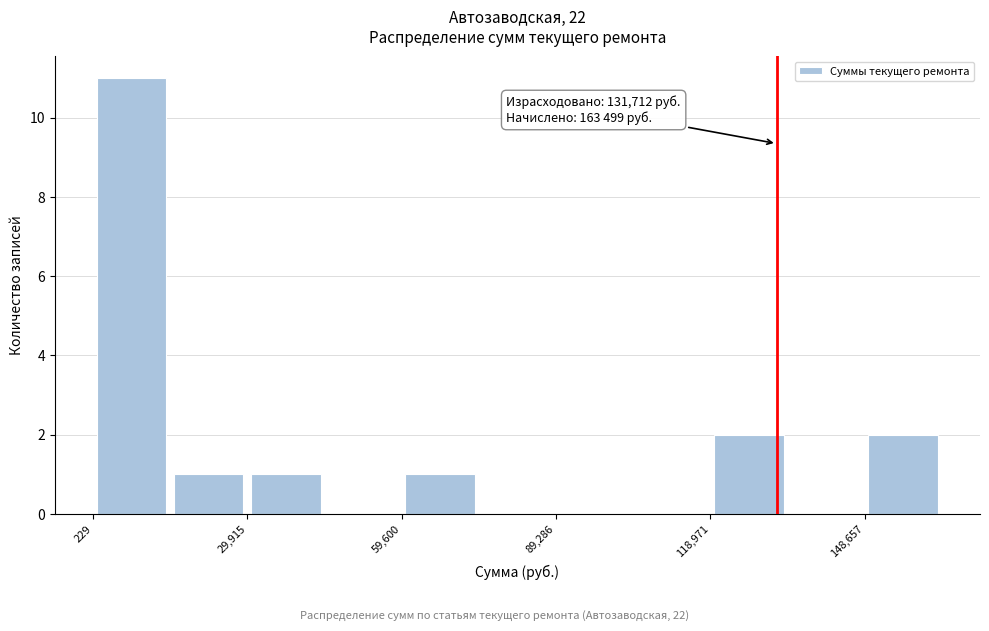

Read against the x-axis, roughly where is the centre of the tallest bar?

10000